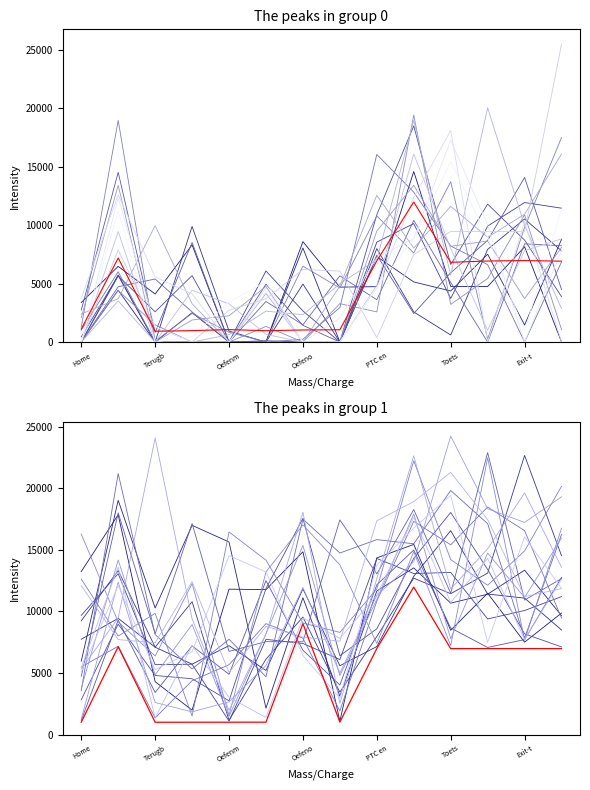

What is the label of the 2nd point from the left?

Terugb